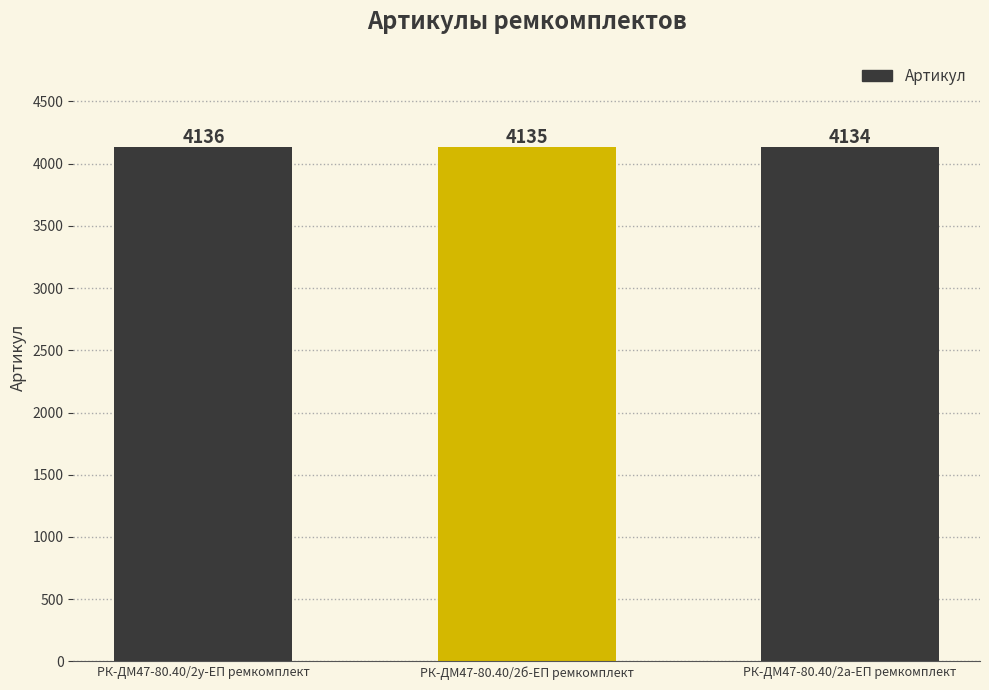

At which label is the value closest to 4135?

РК-ДМ47-80.40/2б-ЕП ремкомплект